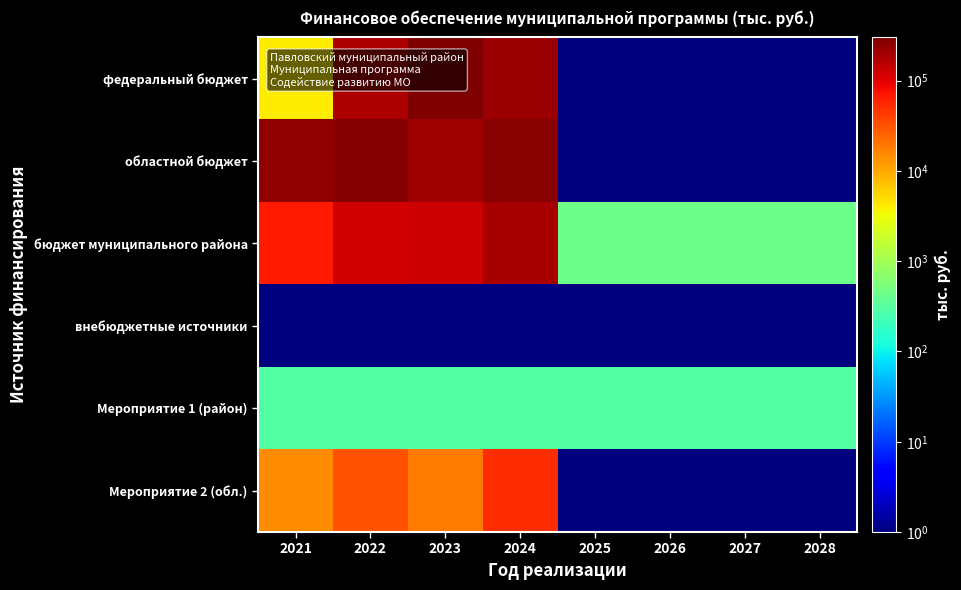

What is the greatest value displayed?

301806.7